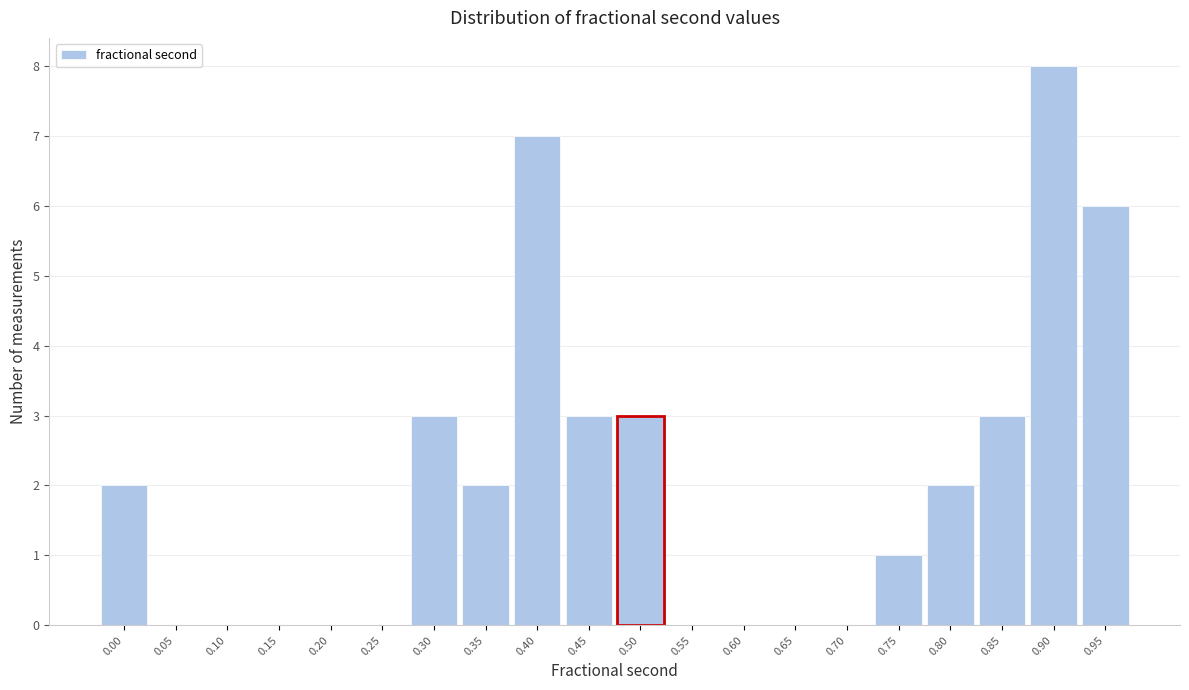

Reading right to left, what are all the values shown in this chart?

0.95=6	0.90=8	0.85=3	0.80=2	0.75=1	0.70=0	0.65=0	0.60=0	0.55=0	0.50=3	0.45=3	0.40=7	0.35=2	0.30=3	0.25=0	0.20=0	0.15=0	0.10=0	0.05=0	0.00=2